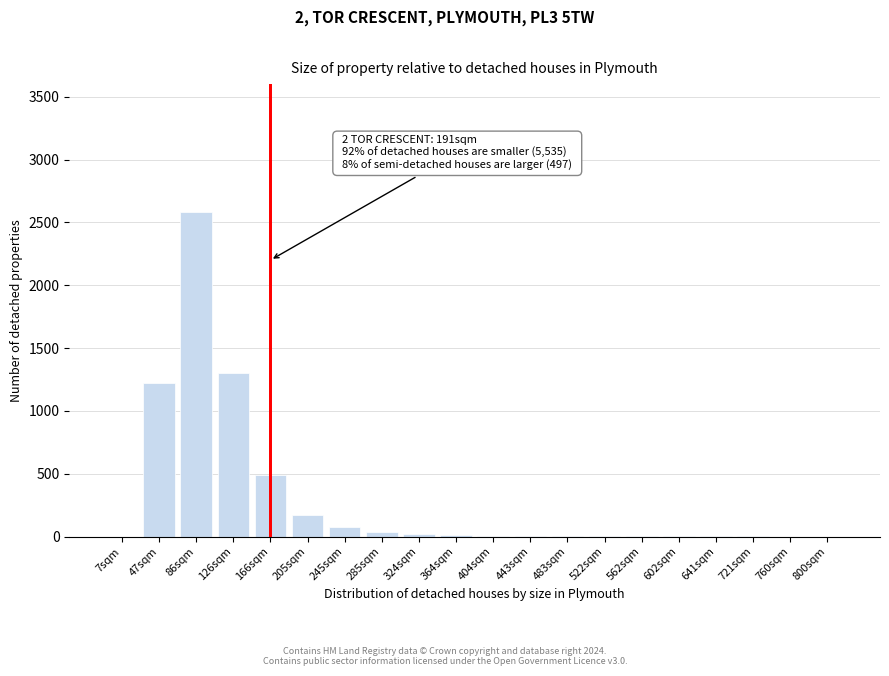

The value at 245sqm is 80. True or false?

True